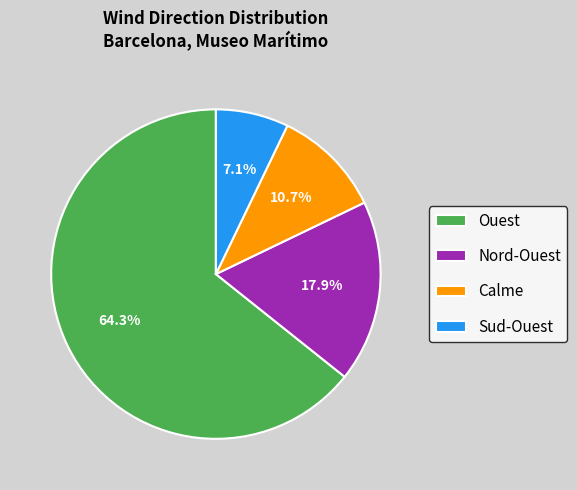

To the nearest percent, what is the difference between the largest and smallest slice percentages?

57%